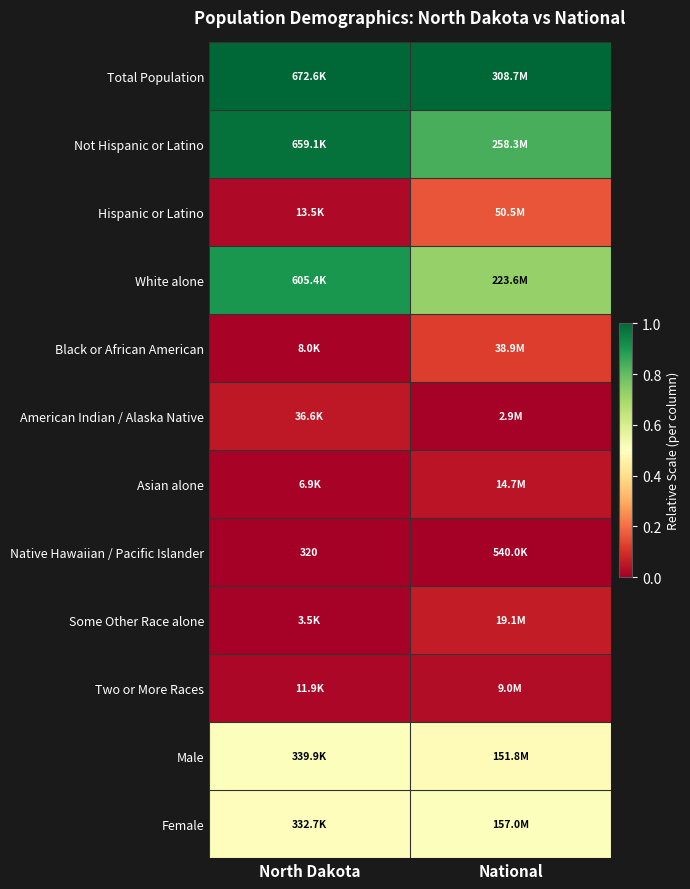

At which label is Native Hawaiian / Pacific Islander closest to 0?

North Dakota